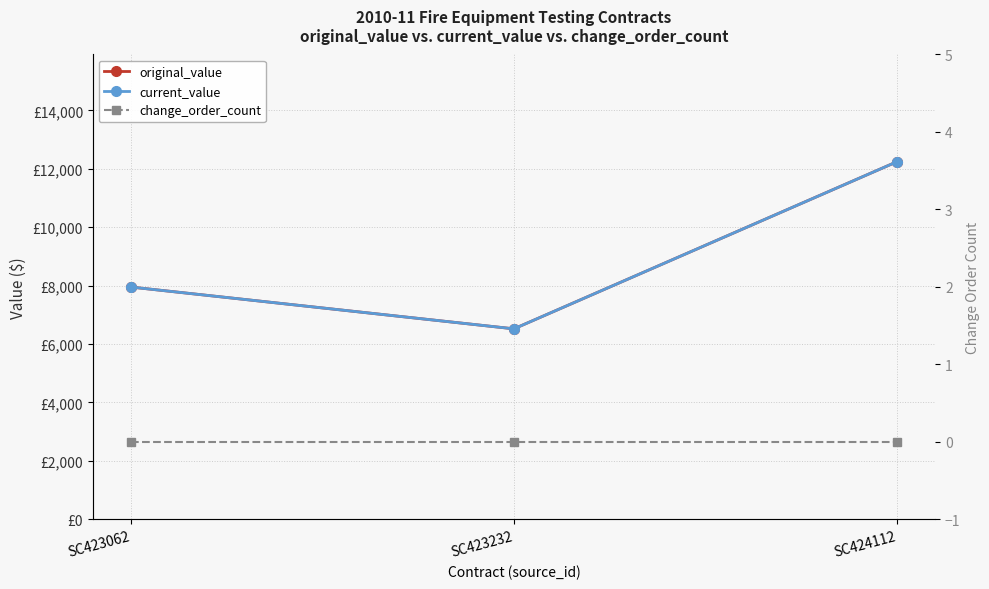

What is the value of the original_value point at the 1st from the left?

7950.0